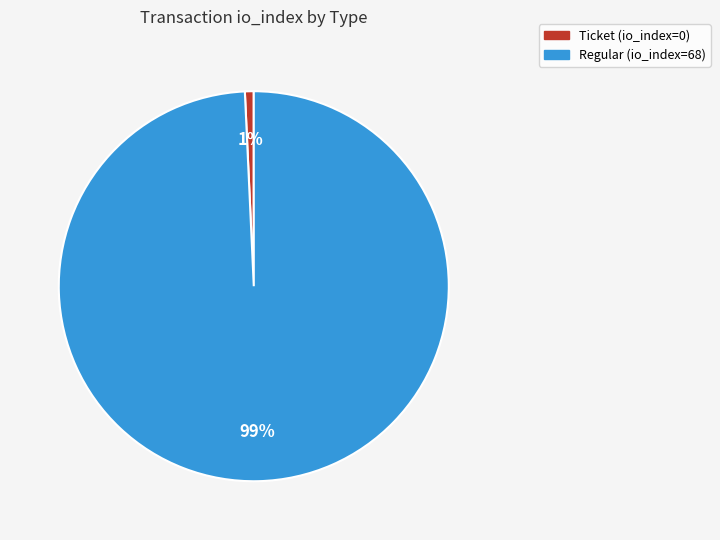

Is there a majority slice in this chart?

Yes